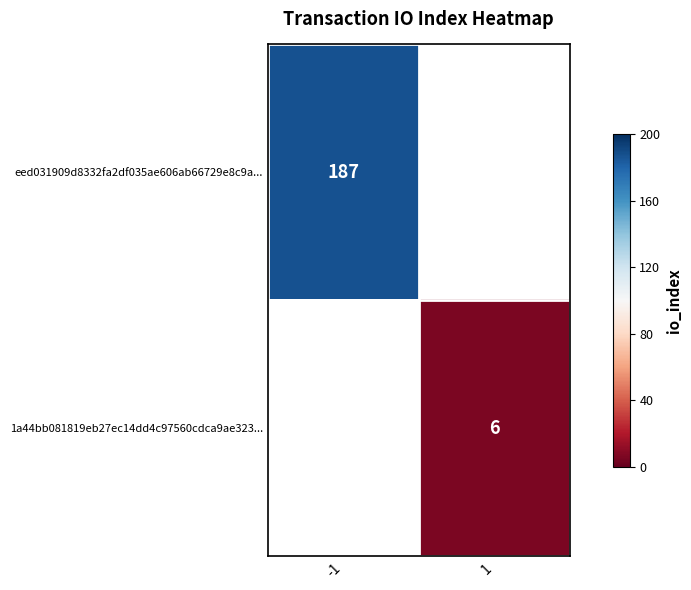

At how many categories does at least one series exceed 137?

1